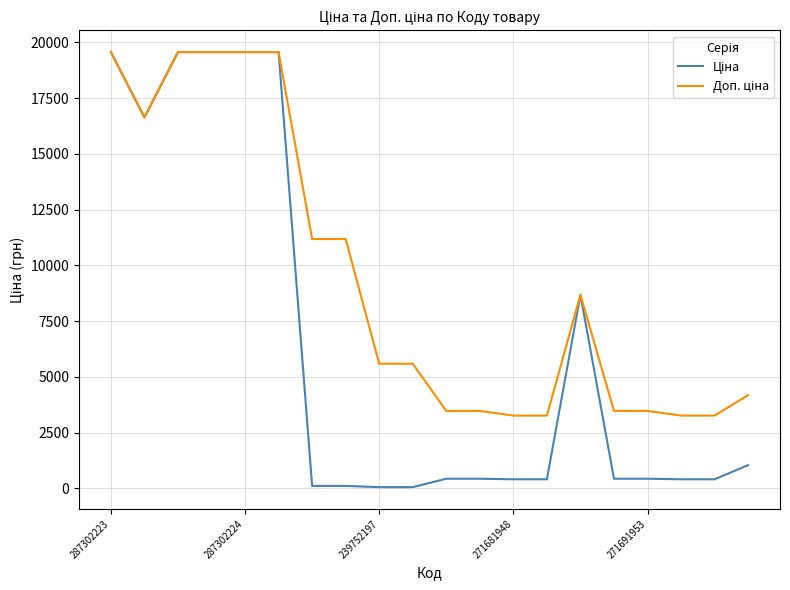

Does the chart have visible grid lines?

Yes